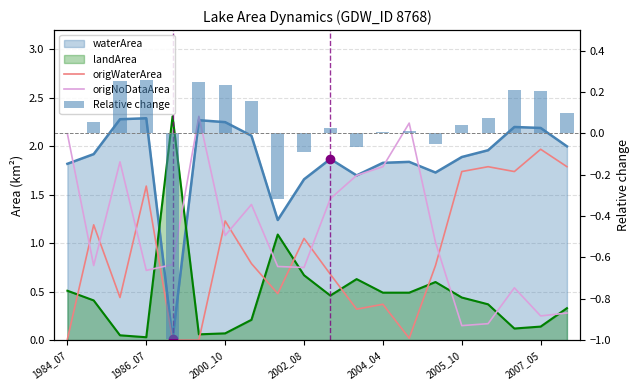

What is the sum of the origNoDataArea values at 2004_04 and 11?

2.5